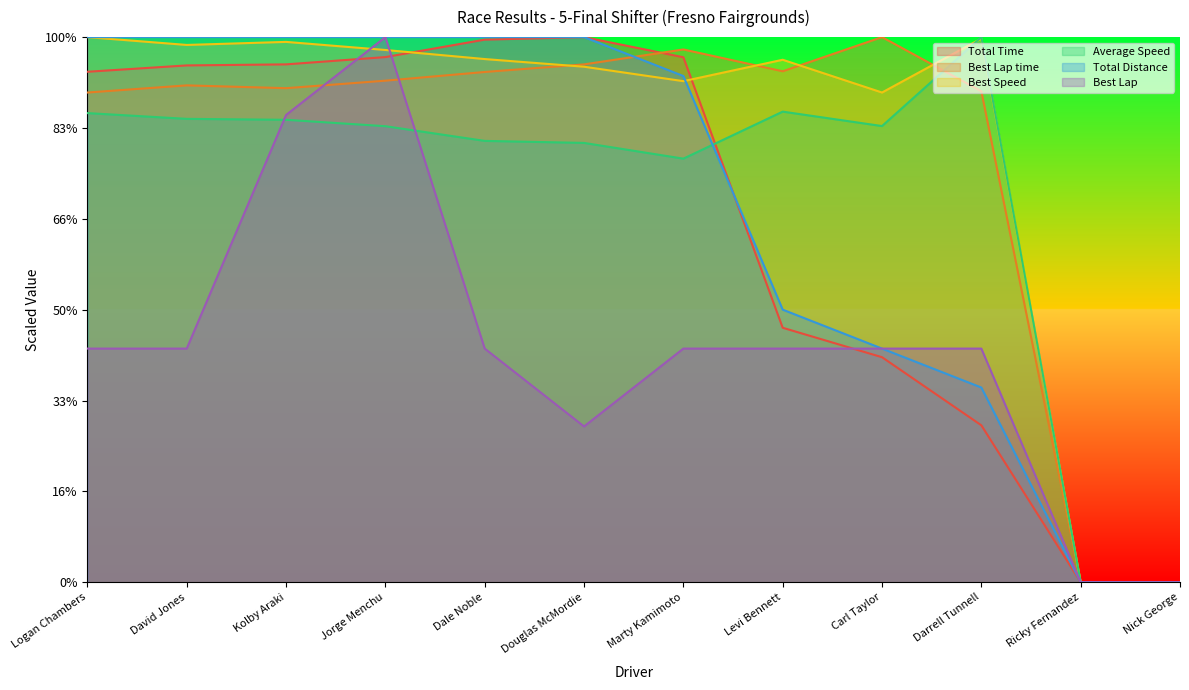

Reading left to right, extract all data points from this chart.

Total Time: 561.9	568.8	570.0	578.0	597.2	600.0	577.8	280.1	247.6	172.7	0.0	0.0
Best Lap time: 539.0	546.9	543.8	552.0	561.6	570.0	586.4	562.4	600.0	540.4	0.0	0.0
Best Speed: 600.0	591.4	594.7	585.8	575.8	567.4	551.5	575.1	539.0	598.4	0.0	0.0
Average Speed: 516.4	510.0	509.0	501.9	485.8	483.5	466.2	518.0	502.1	600.0	0.0	0.0
Total Distance: 600.0	600.0	600.0	600.0	600.0	600.0	557.1	300.0	257.1	214.3	0.0	0.0
Best Lap: 257.1	257.1	514.3	600.0	257.1	171.4	257.1	257.1	257.1	257.1	0.0	0.0